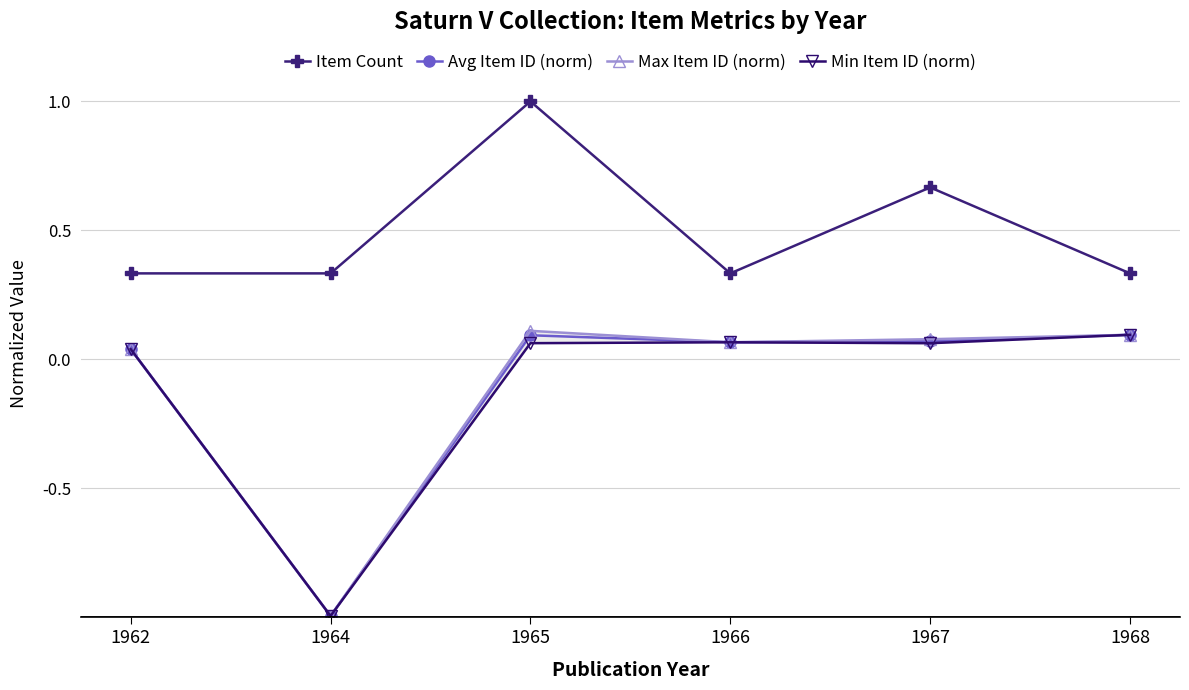

Which series changed the most between 1967 and 1968?

Item Count